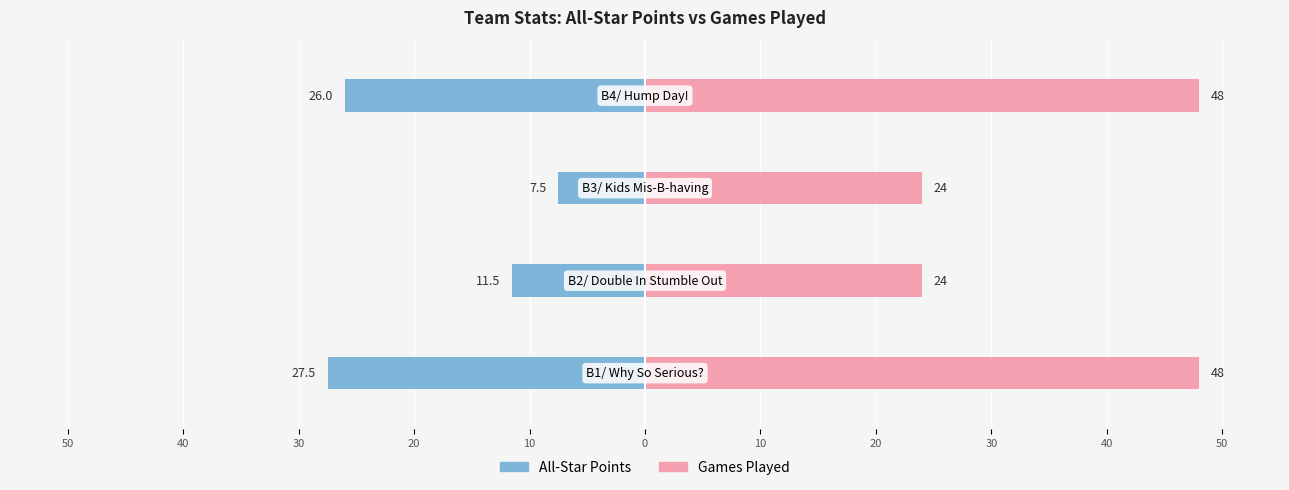

Count the number of categories in the chart.

4